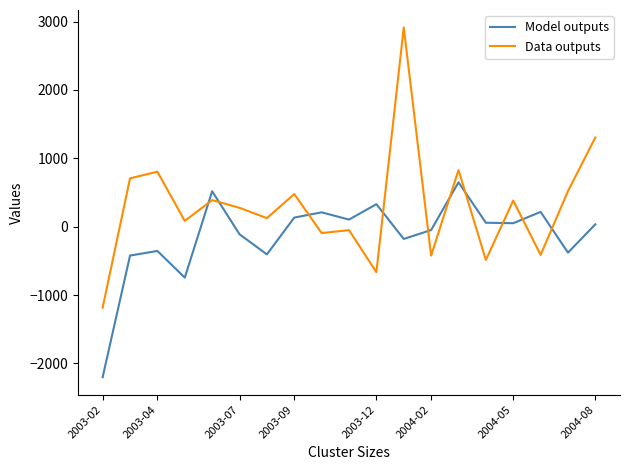

Which series has the largest total across all categories?

Data outputs